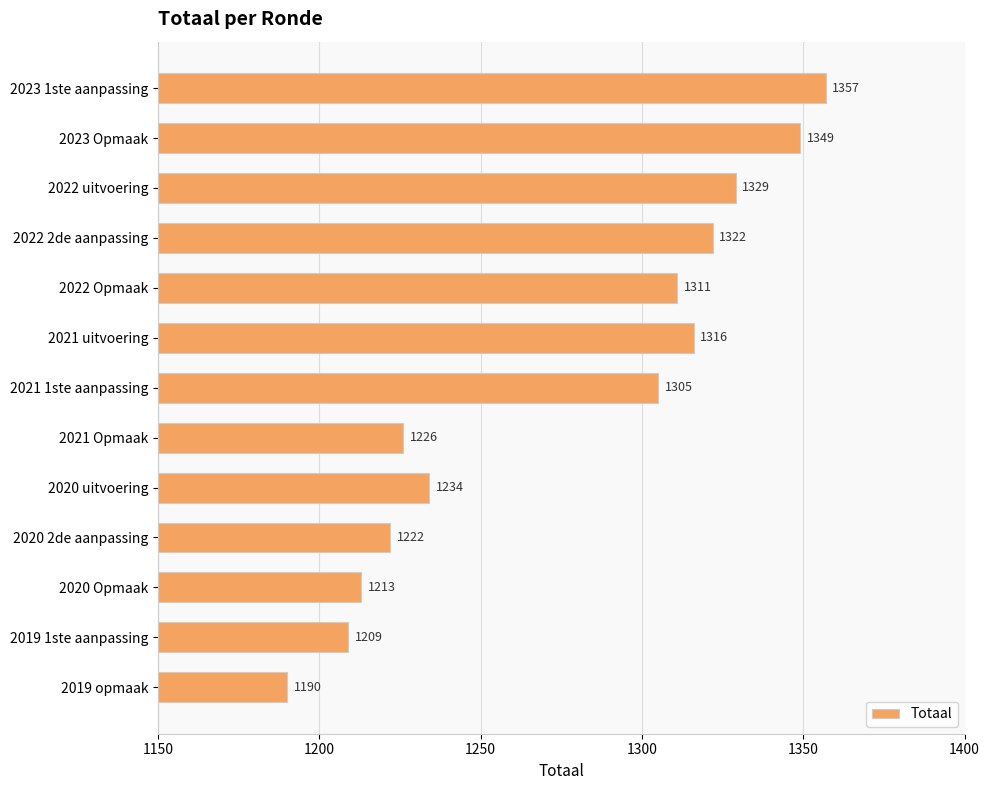

Does the chart contain any negative values?

No